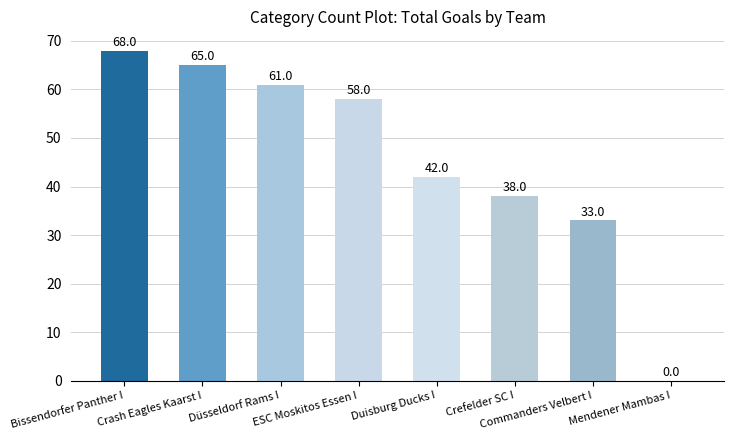

Reading right to left, transcribe all the data shown in this chart.

Mendener Mambas I=0	Commanders Velbert I=33	Crefelder SC I=38	Duisburg Ducks I=42	ESC Moskitos Essen I=58	Düsseldorf Rams I=61	Crash Eagles Kaarst I=65	Bissendorfer Panther I=68